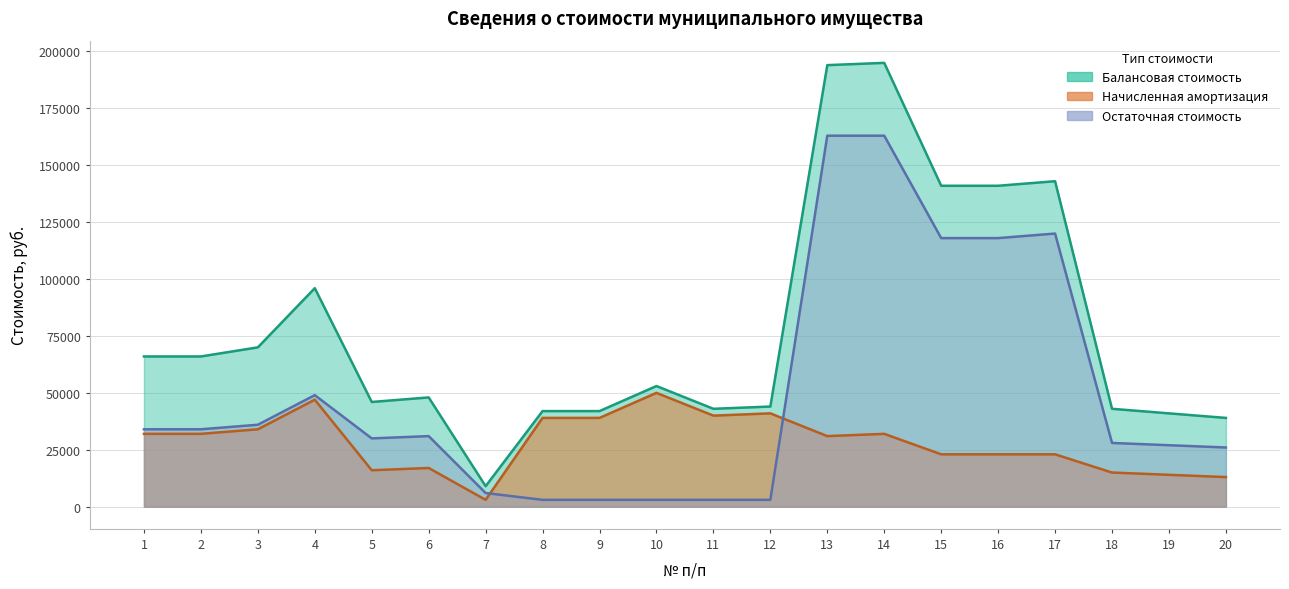

What are all the series names shown in the legend?

Балансовая стоимость, Начисленная амортизация, Остаточная стоимость